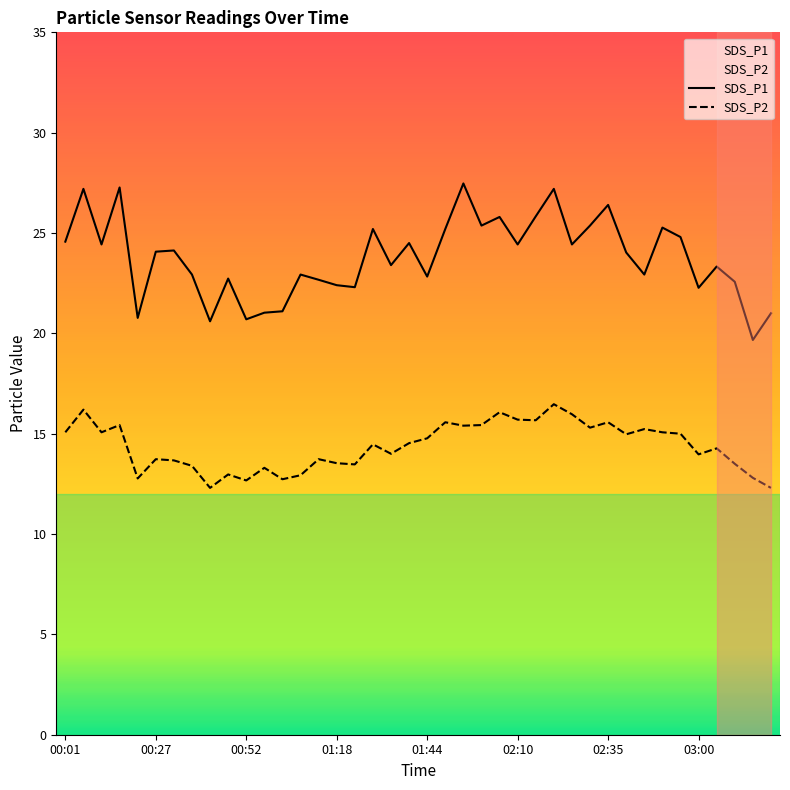

True or false: SDS_P2 has a value of 15.6 at 02:35.

True